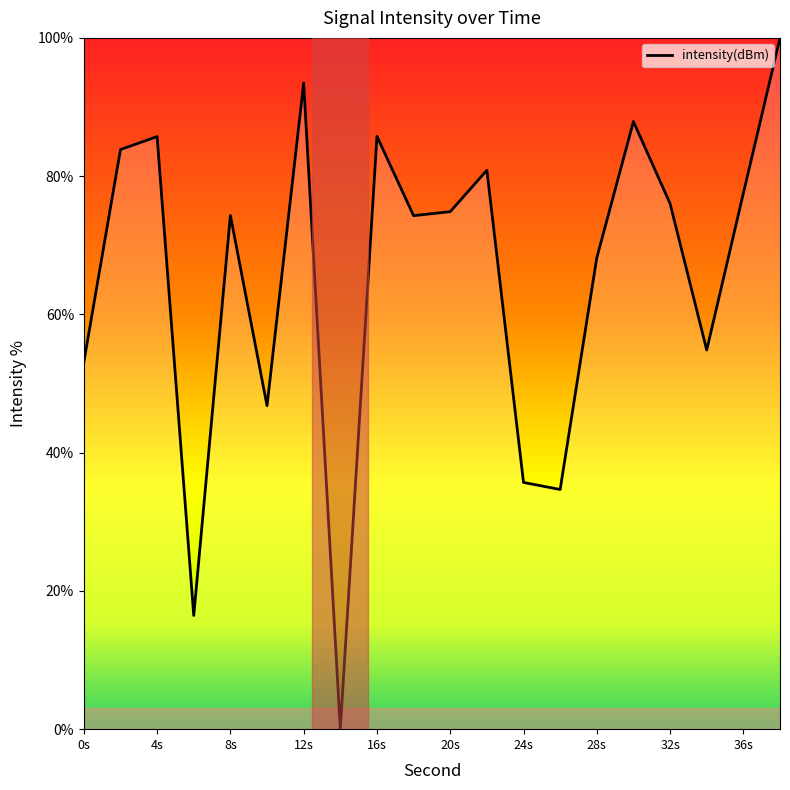

What is the greatest value displayed?

100.0